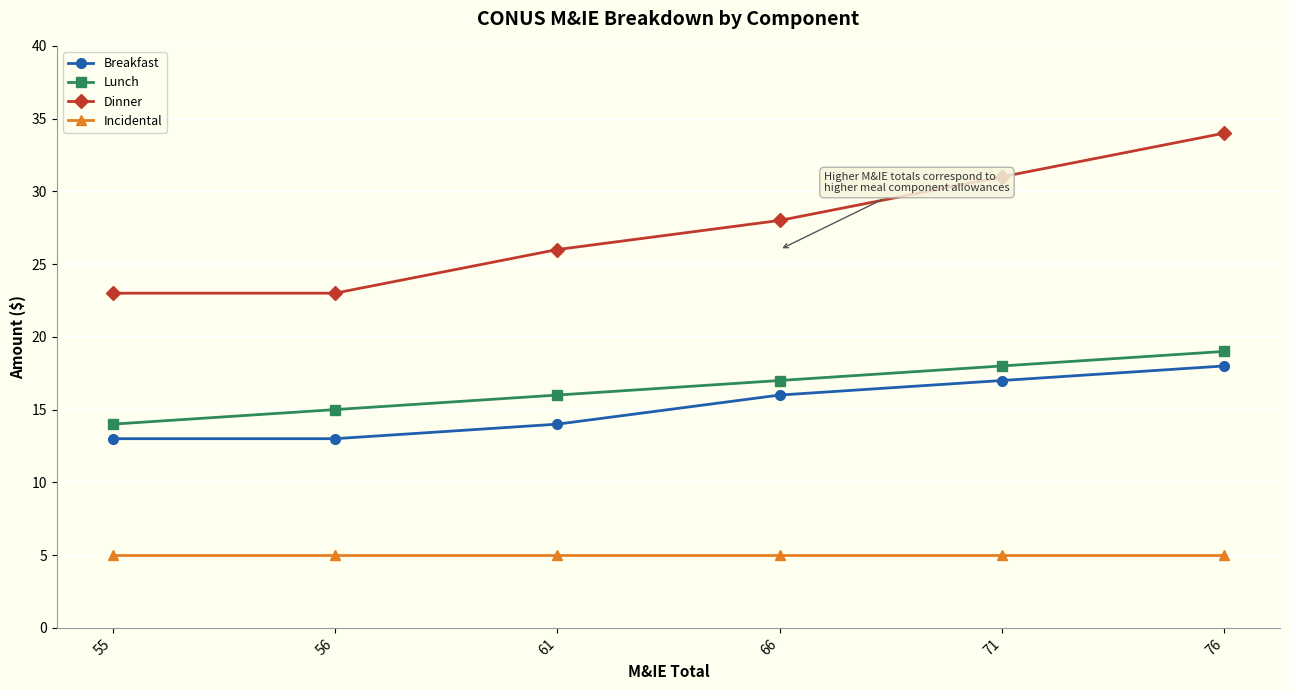

True or false: Dinner has more than 2 points higher than both neighbors.

False